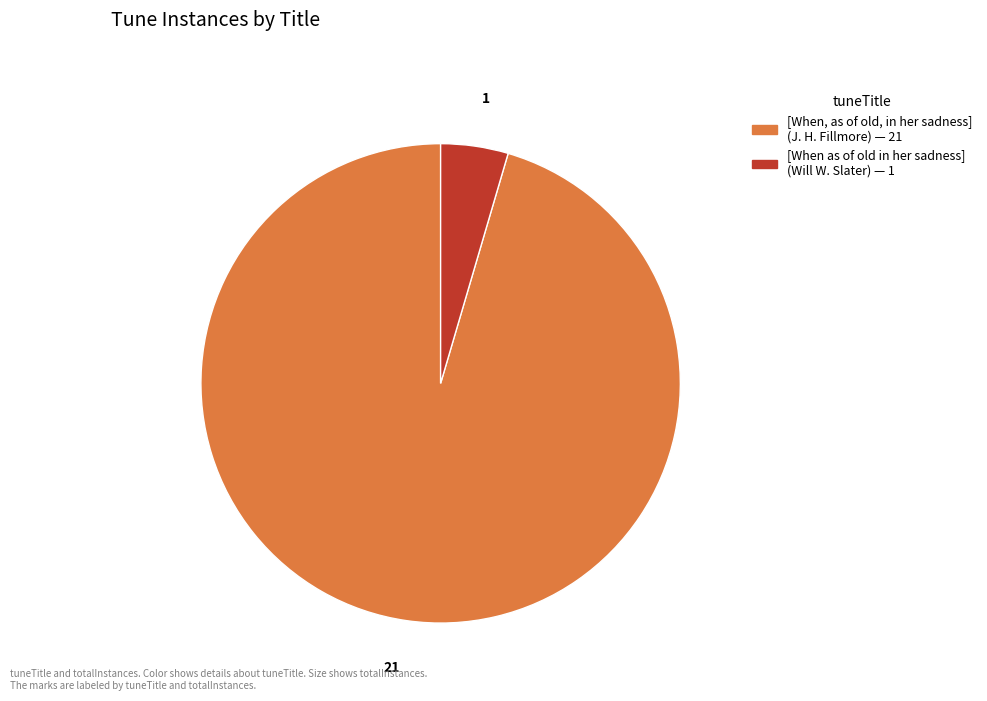

True or false: [When, as of old, in her sadness] accounts for 95% of the total.

True